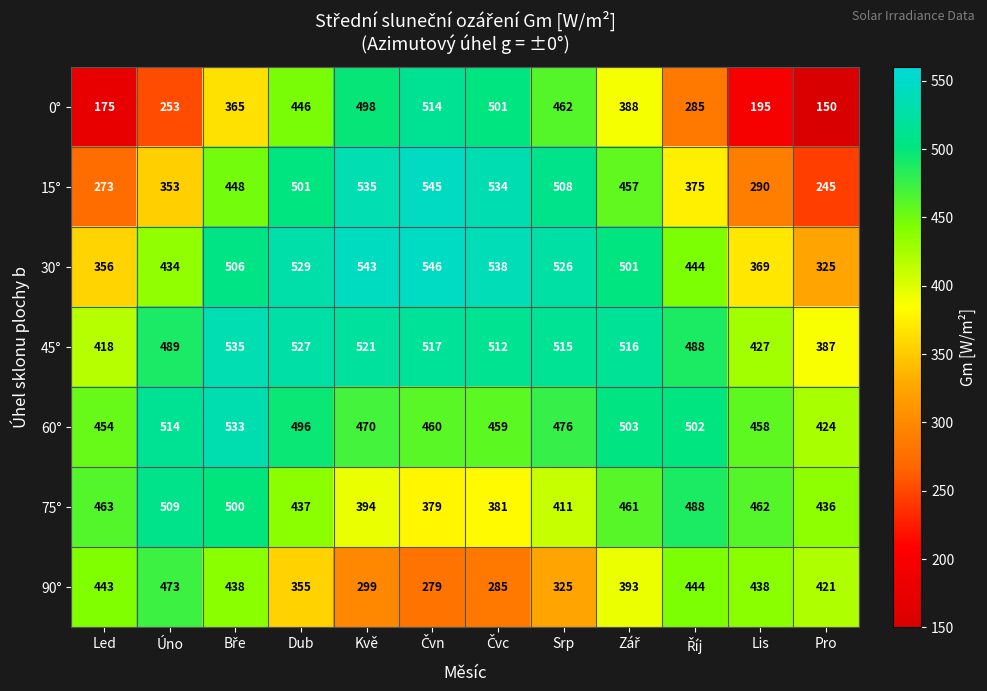

At how many categories does at least one series exceed 356?

12